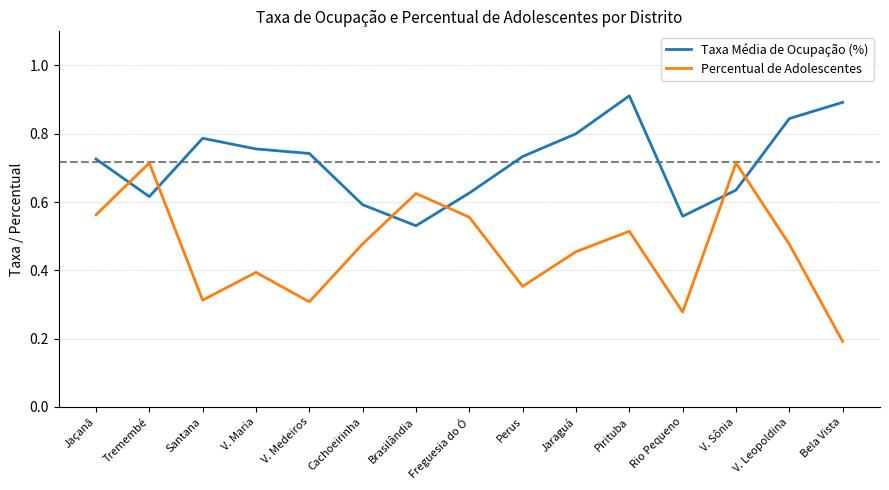

Rank the series at V. Leopoldina from highest to lowest value.

Taxa Média de Ocupação (%), Percentual de Adolescentes